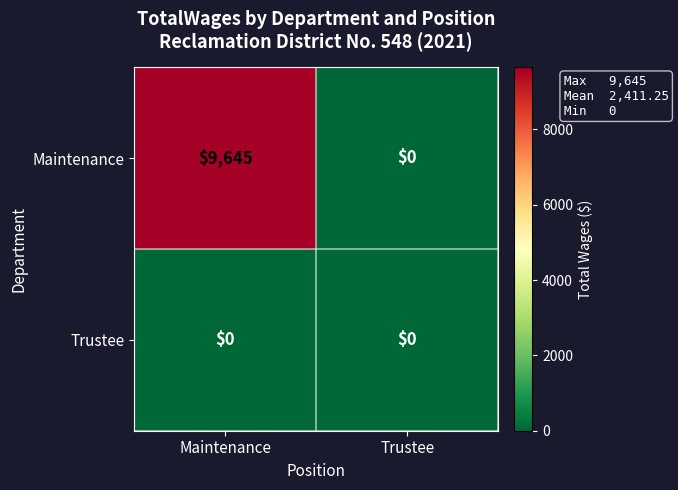

Which series changed the most between Maintenance and Trustee?

Maintenance